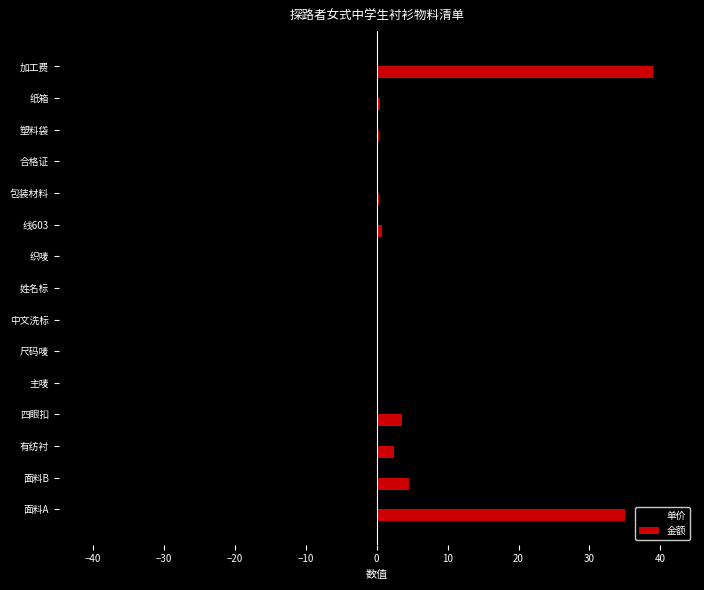

At which category is the sum across all series the highest?

面料A